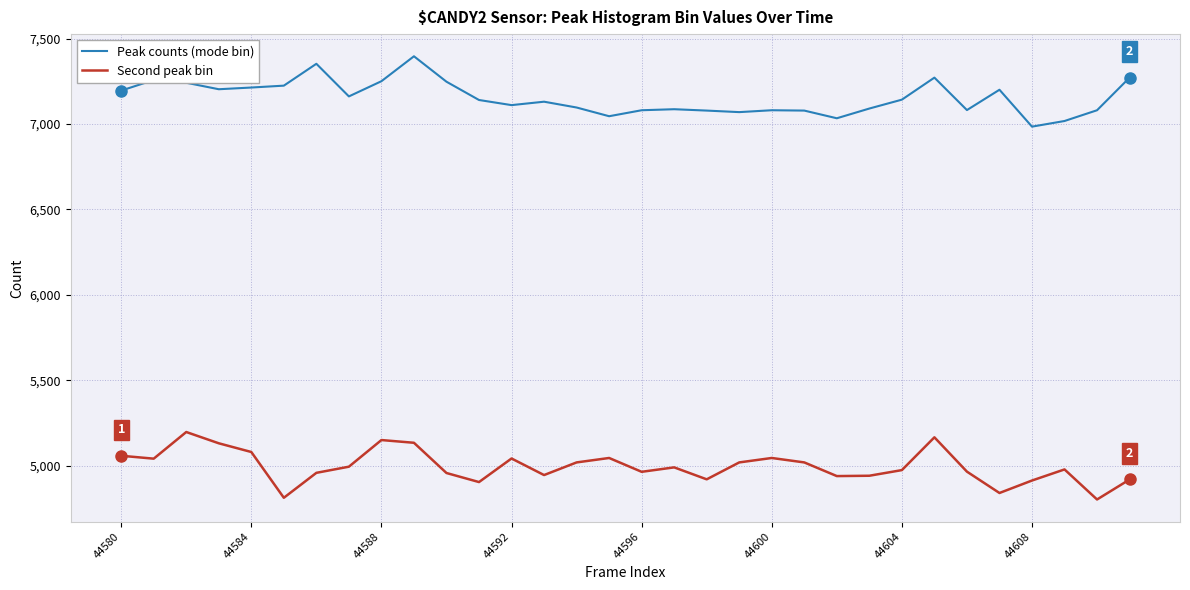

In Peak counts (mode bin), how many points are lower than both neighbors (excluding endpoints)?

8